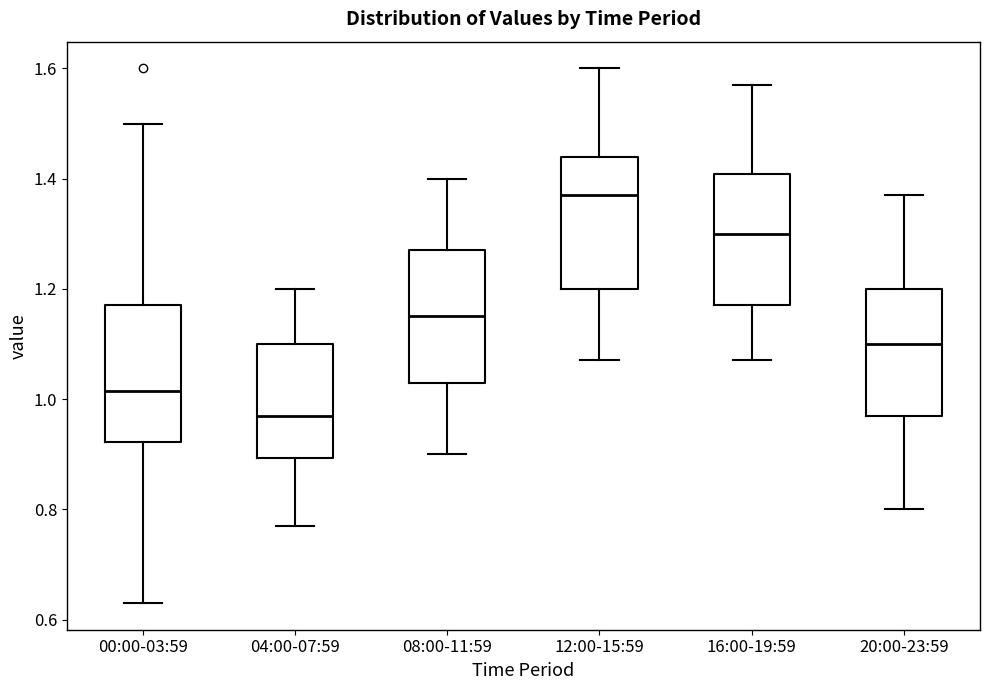

Which box has the lowest median line?

04:00-07:59